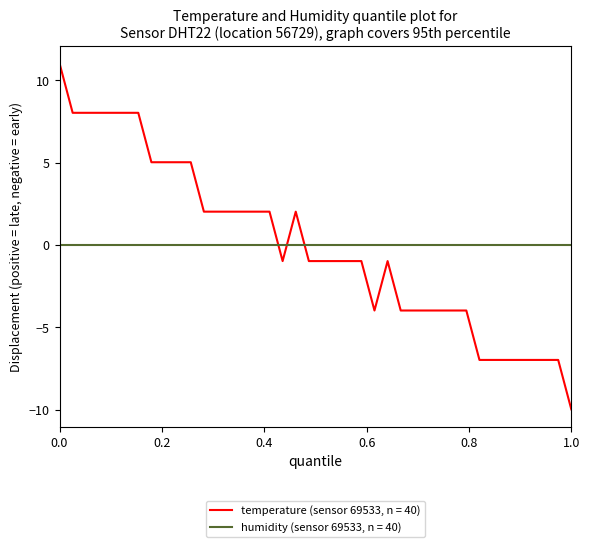

Which series has the widest spread of values?

temperature (sensor 69533, n = 40)